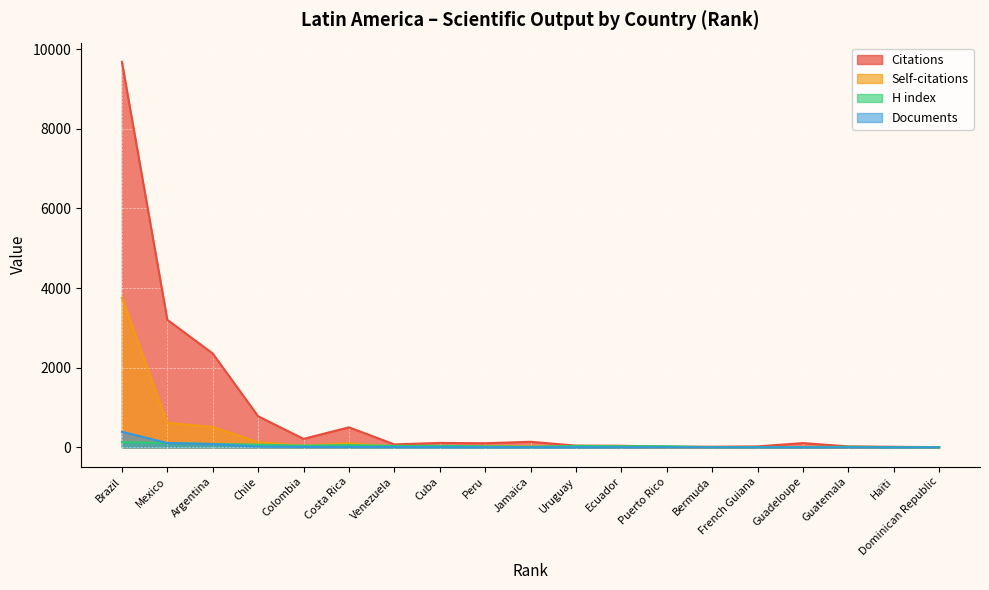

The value of H index at Haïti is 3. True or false?

True